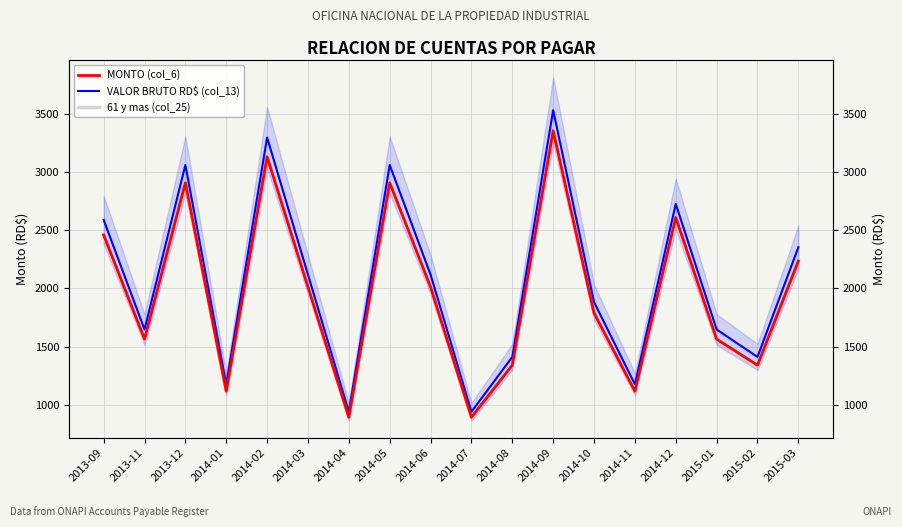

What are all the series names shown in the legend?

MONTO (col_6), VALOR BRUTO RD$ (col_13), 61 y mas (col_25)